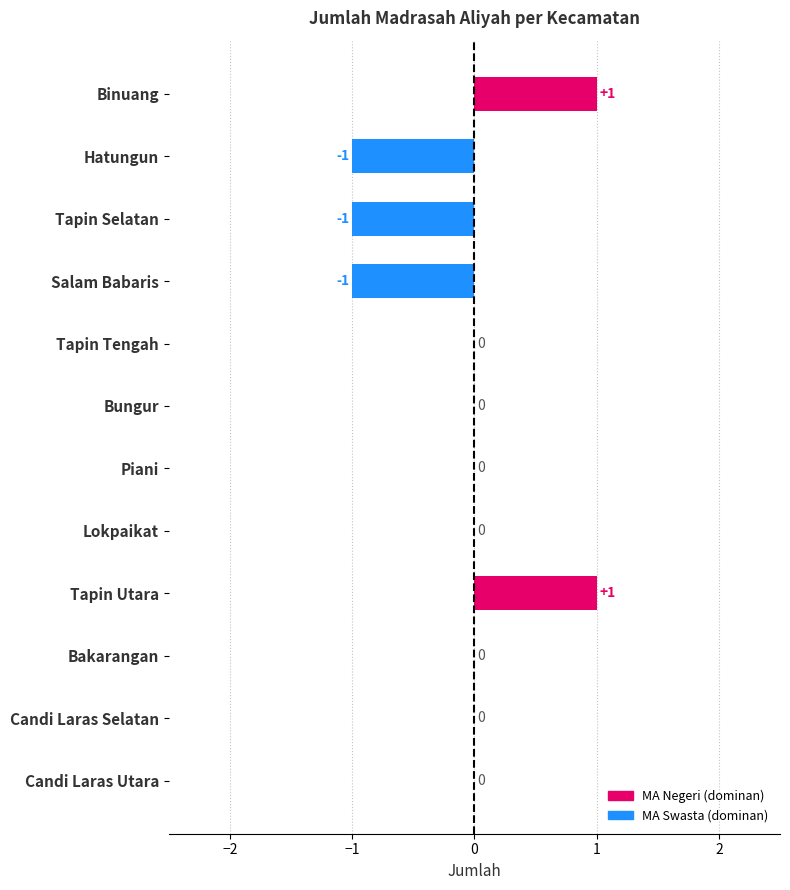

How many data points does each series have?

12